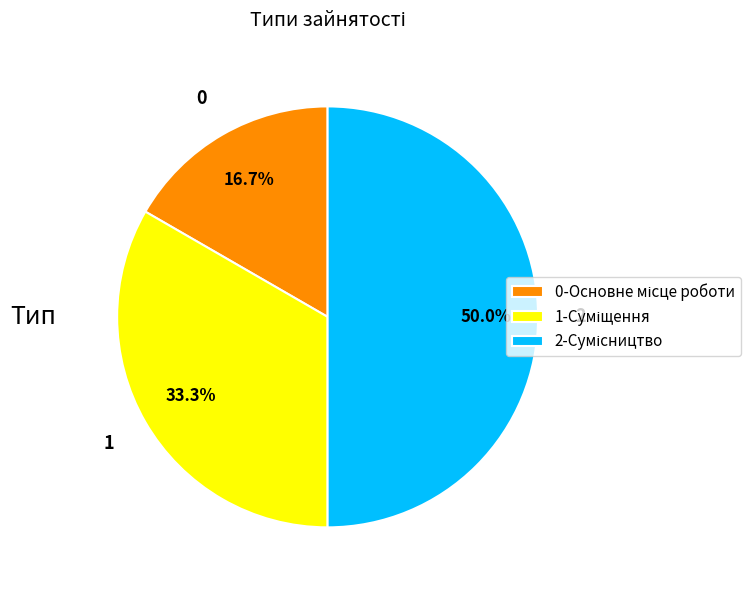

Which slice is the largest?

Сумісництво